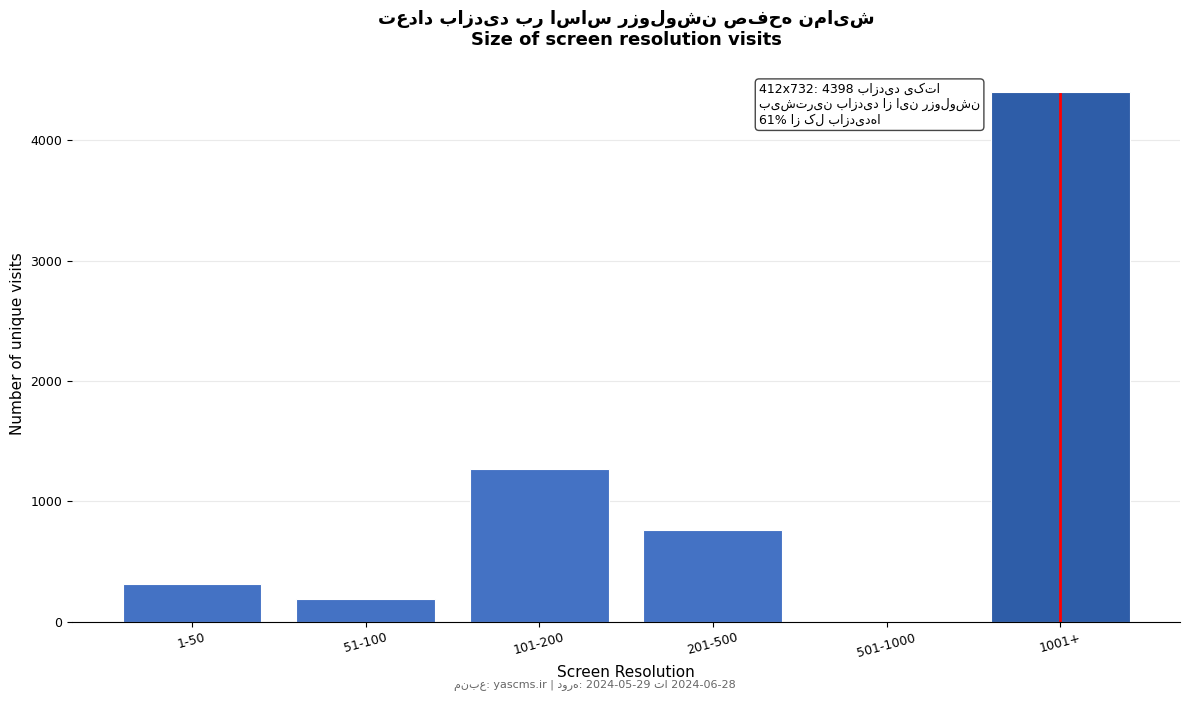

Reading right to left, what are all the values shown in this chart?

1001+=4398	501-1000=0	201-500=764	101-200=1265	51-100=189	1-50=312